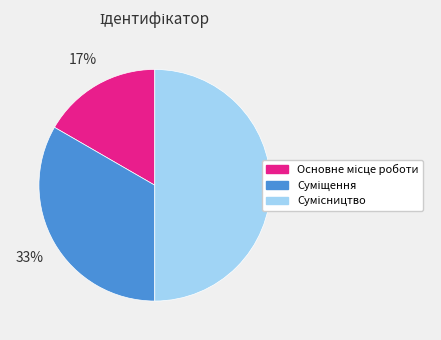

To the nearest percent, what is the average slice percentage?

33%